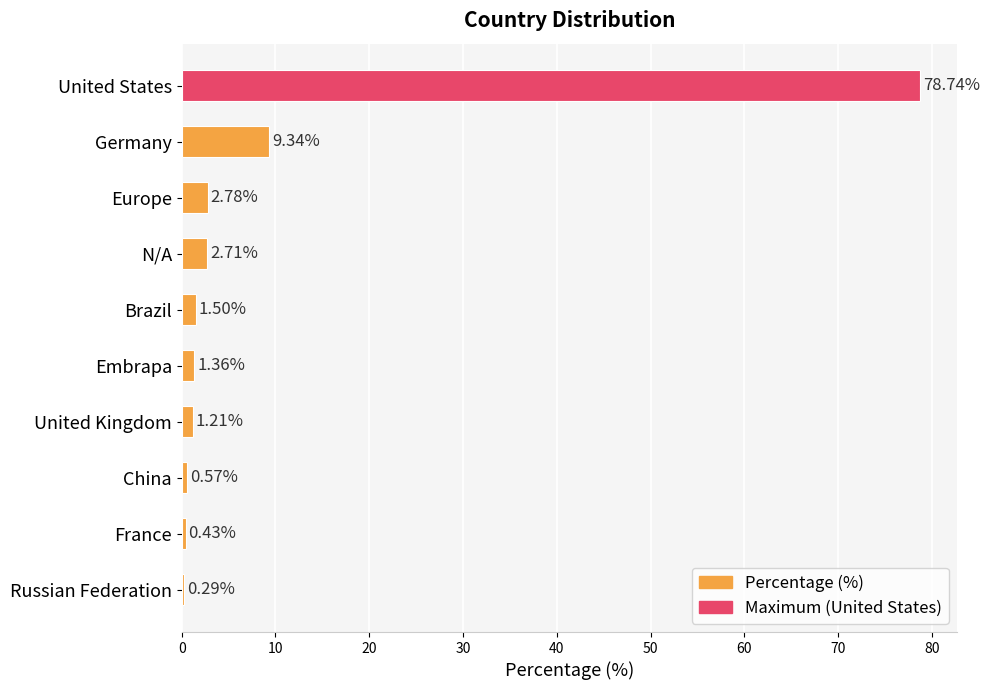

What is the difference between the second highest and second lowest values?

8.9